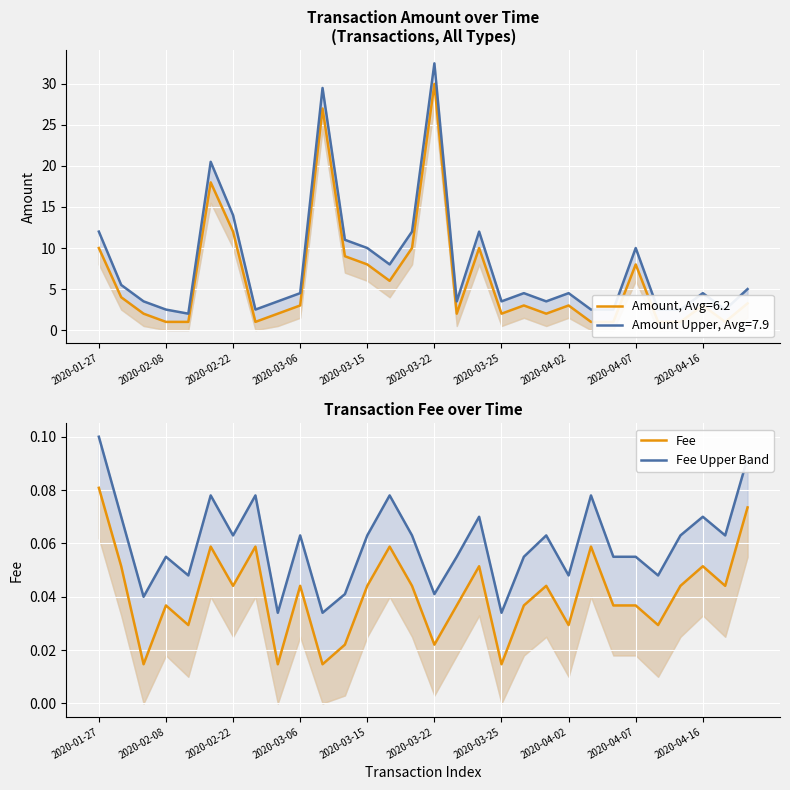

True or false: Fee Upper Band and Fee cross at least once.

False